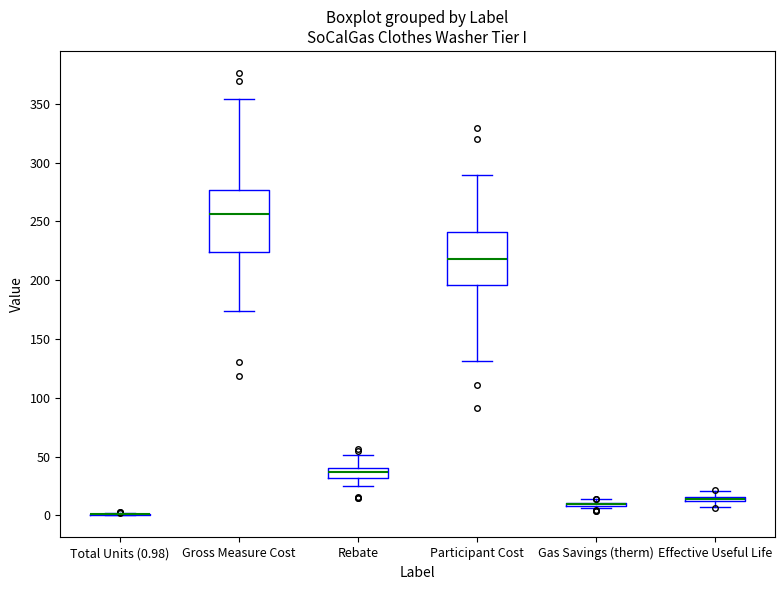

Which box is the tallest, from its lower edge to its upper edge?

Gross Measure Cost